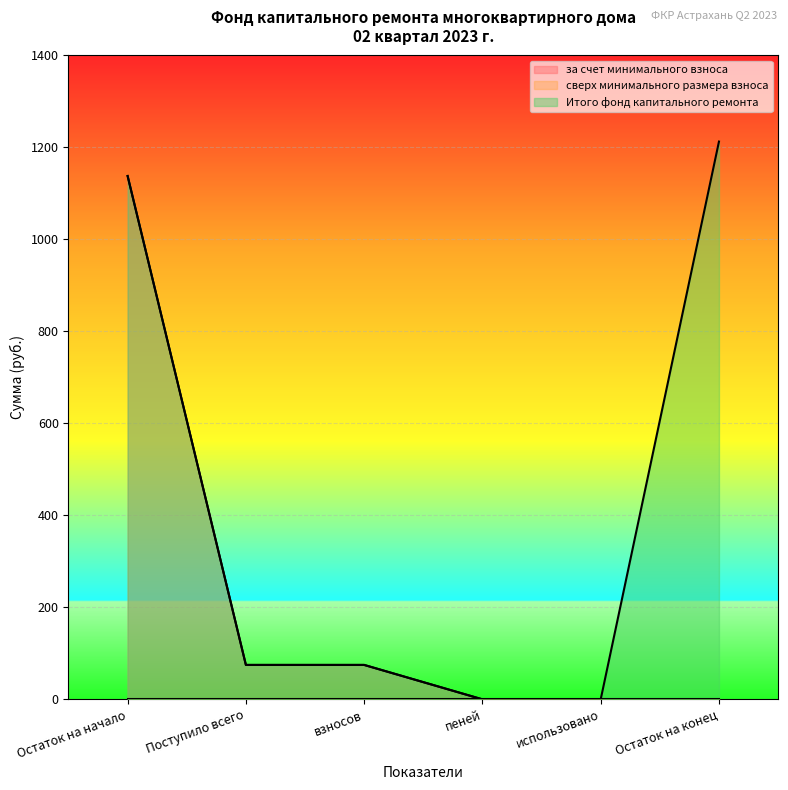

List the series in order of their peak value, highest first.

Итого фонд капитального ремонта, за счет минимального взноса